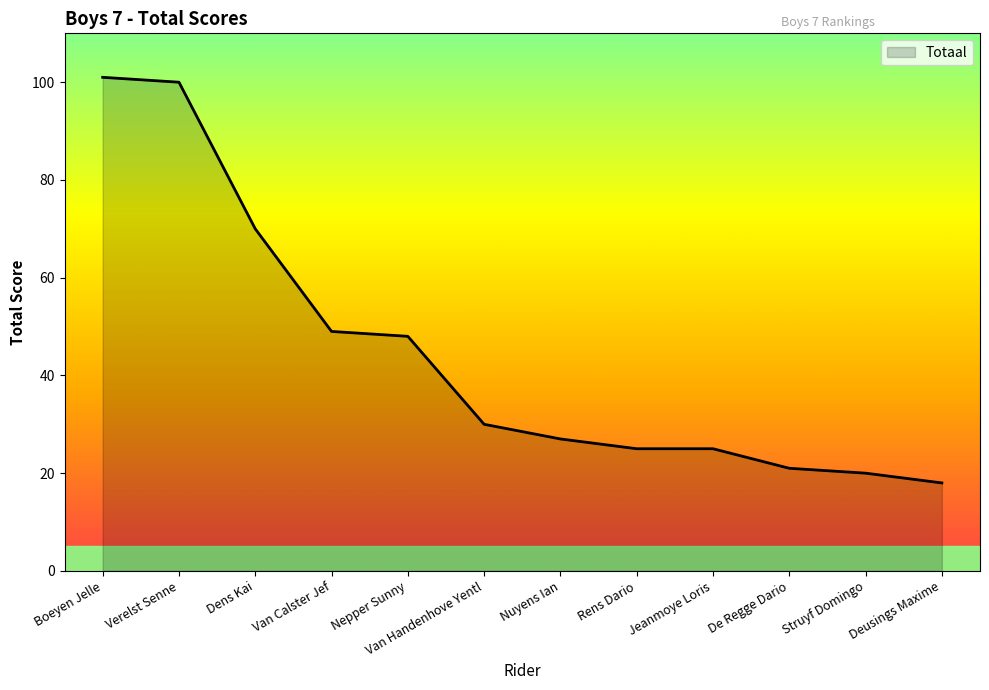

Reading left to right, transcribe all the data shown in this chart.

101	100	70	49	48	30	27	25	25	21	20	18